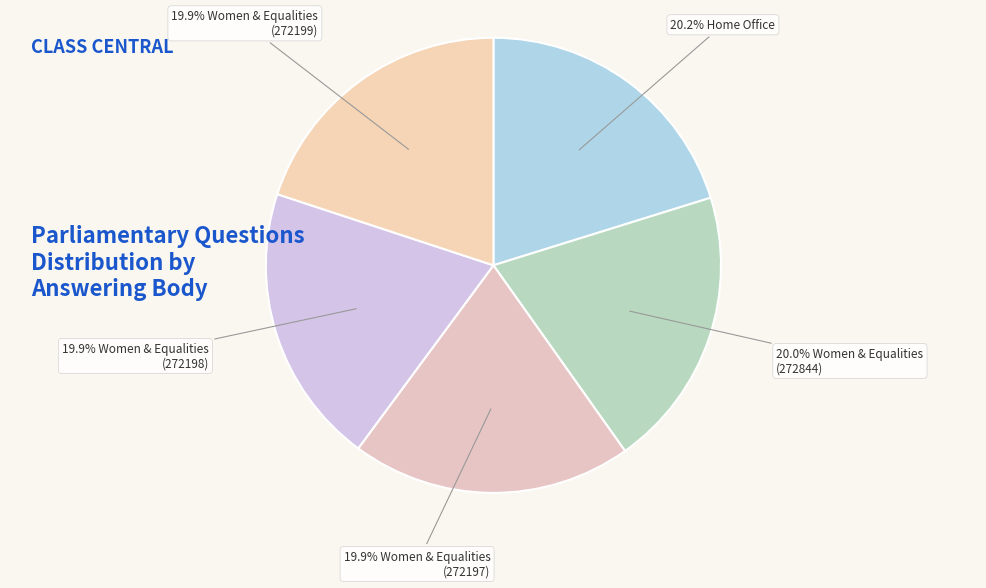

How many slices are in this pie chart?

5